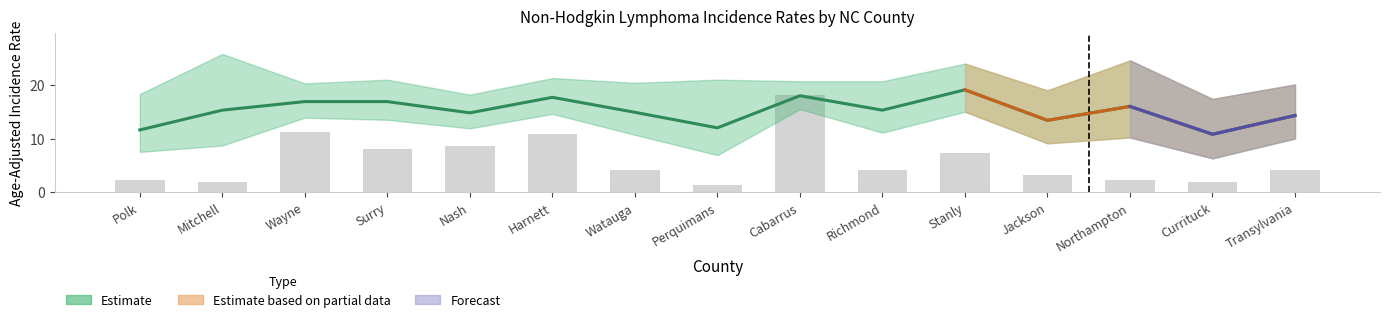

Does the chart contain stacked bars?

No